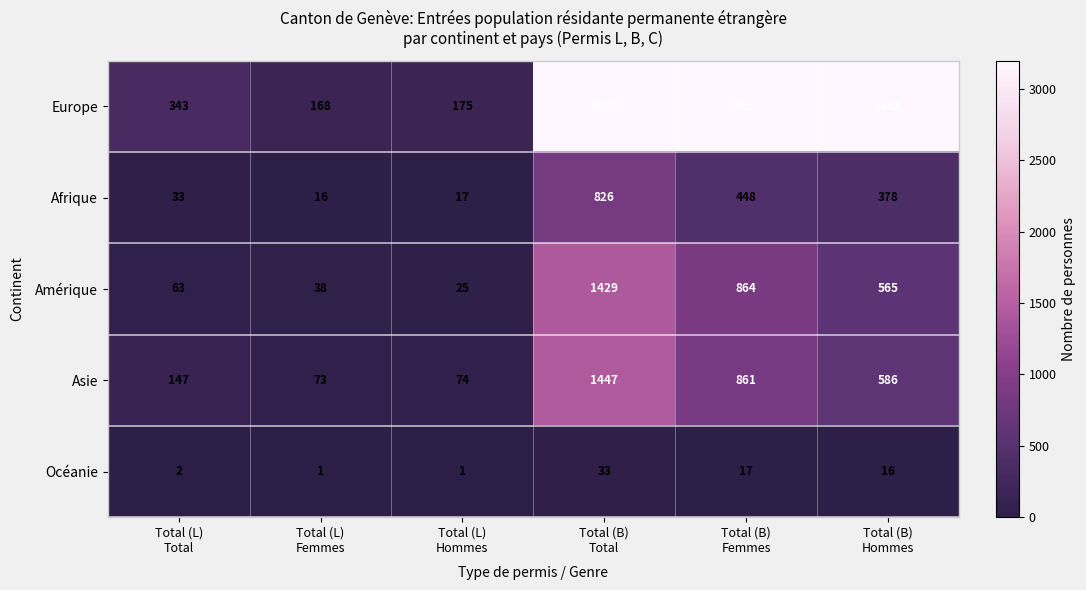

Which series has the largest range (max minus min)?

Europe